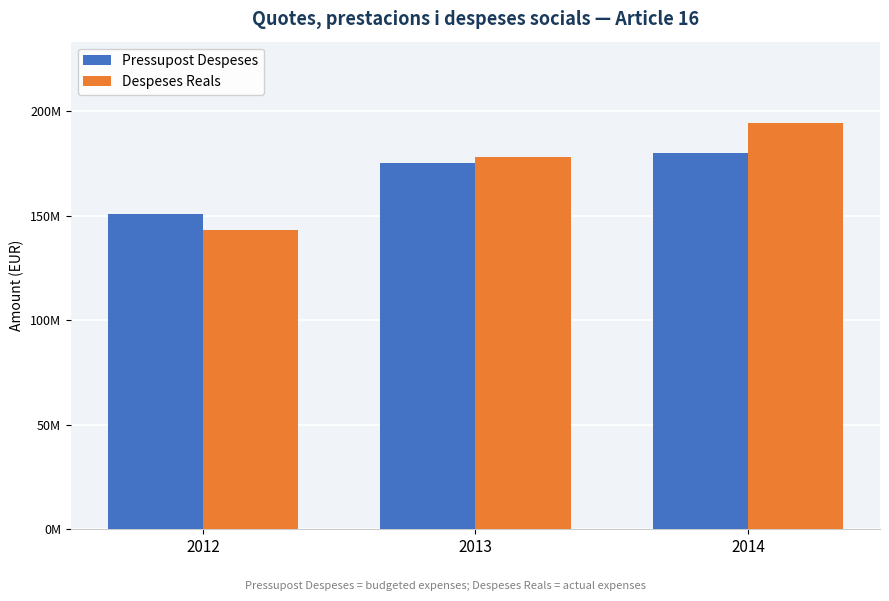

What are all the series names shown in the legend?

Pressupost Despeses, Despeses Reals